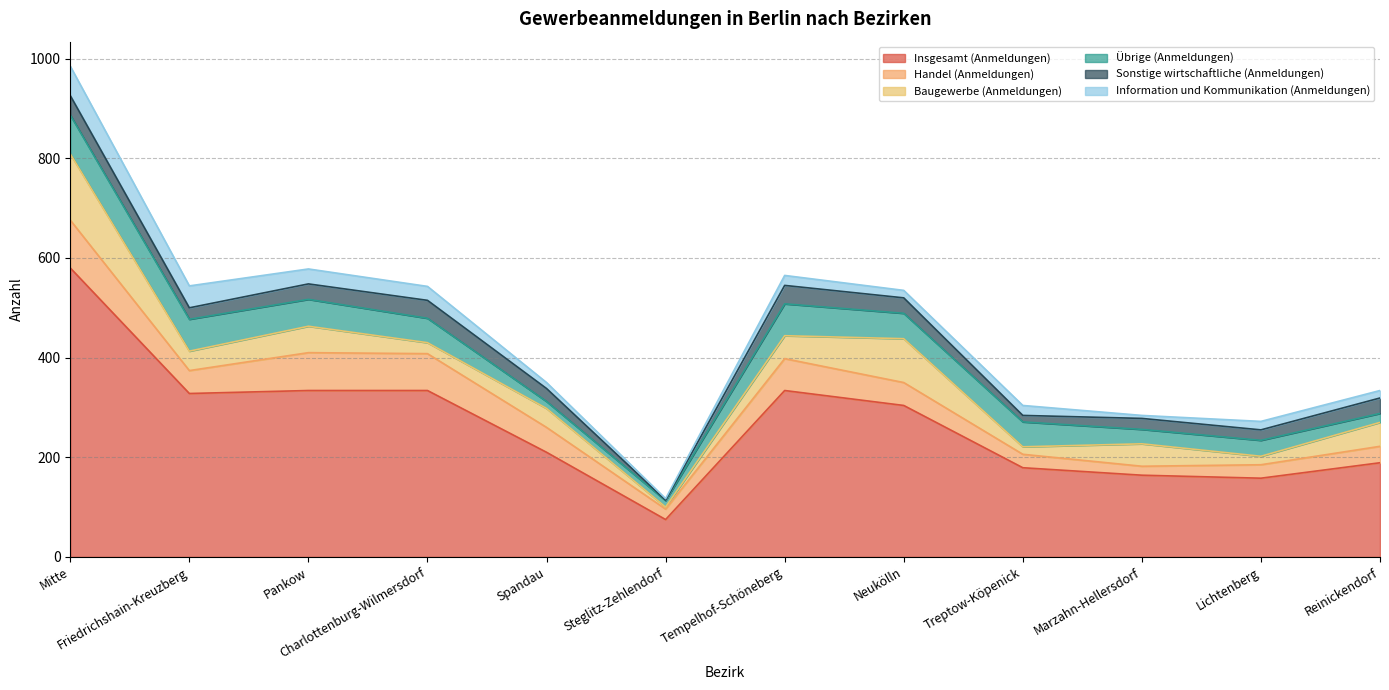

How many distinct data groups are displayed?

6